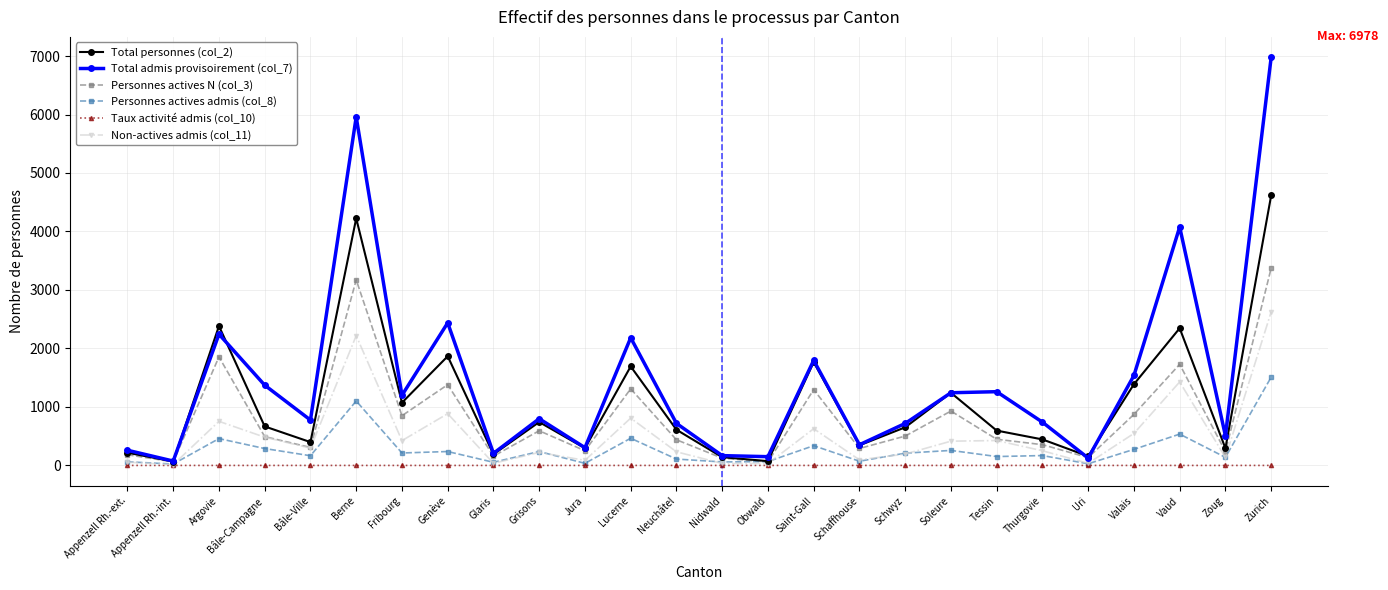

What is the difference between the Personnes actives admis (col_8) values at Bâle-Campagne and Zurich?

1221.0